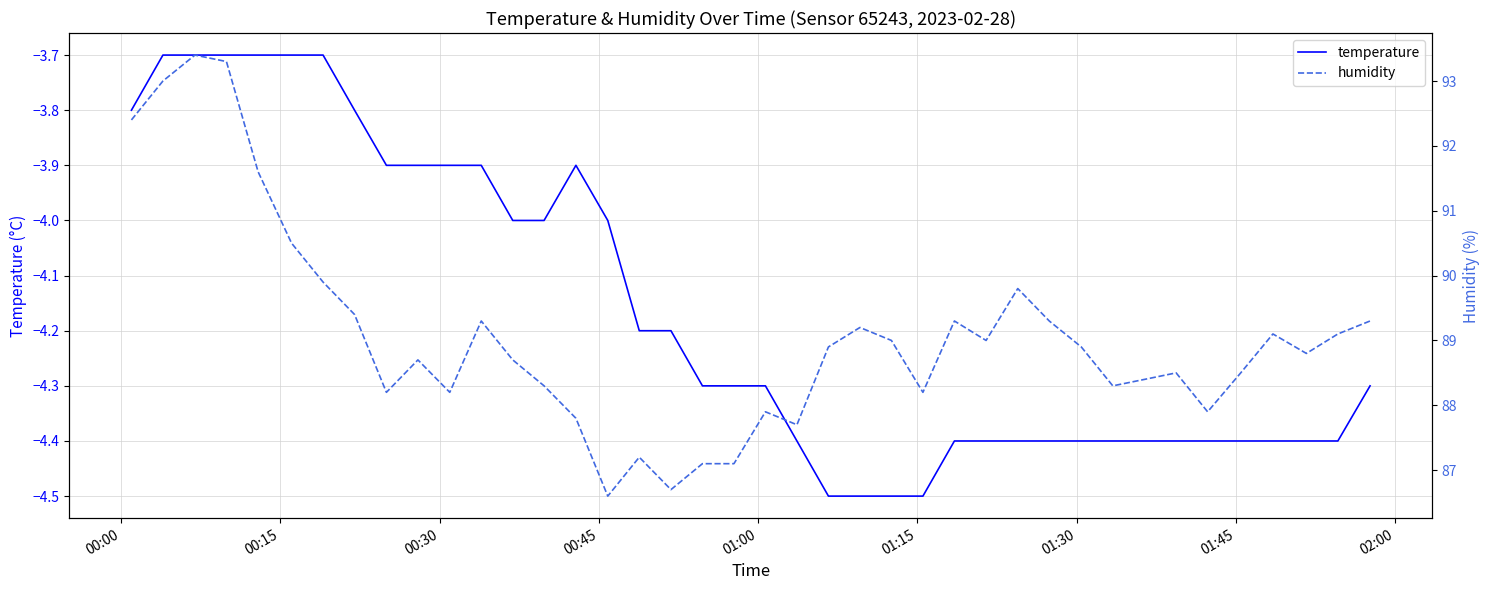

What is the minimum value for temperature?

-4.5